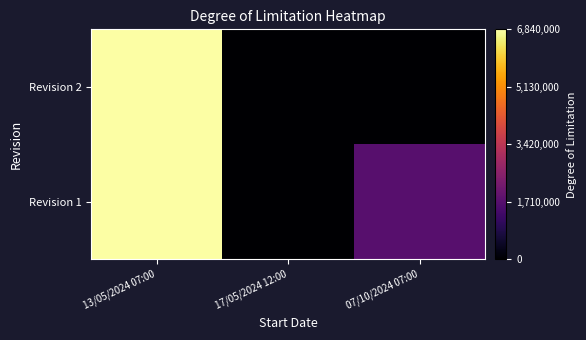

Reading left to right, extract all data points from this chart.

Revision 1: 13/05/2024 07:00=6840000	17/05/2024 12:00=0	07/10/2024 07:00=1710000
Revision 2: 13/05/2024 07:00=6840000	17/05/2024 12:00=0	07/10/2024 07:00=0